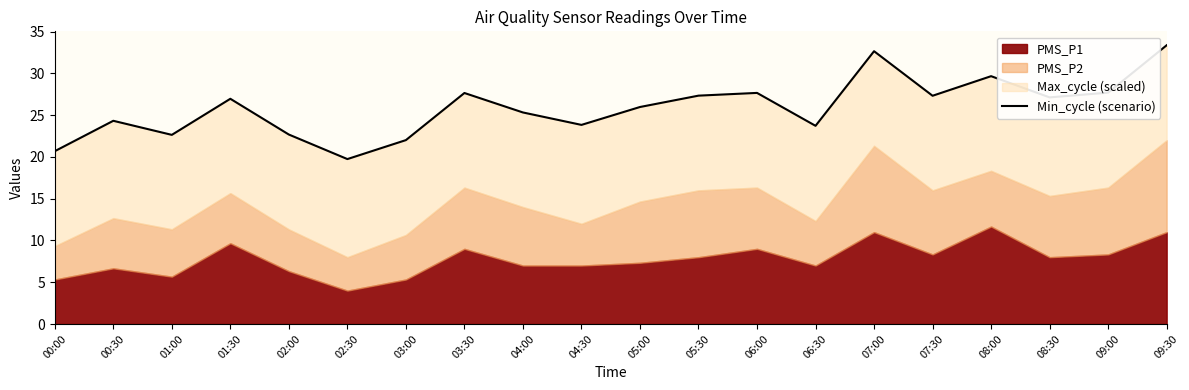

How many values are below 26?

10